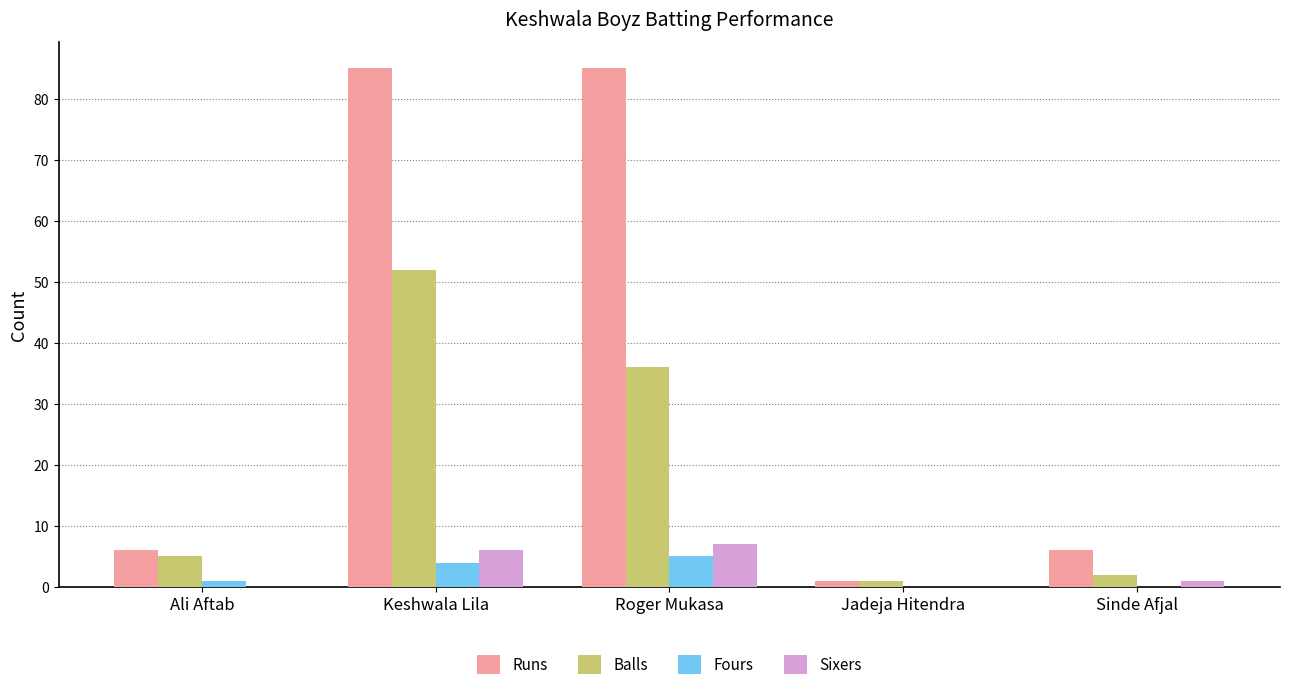

True or false: Balls has a value of 52 at Keshwala Lila.

True